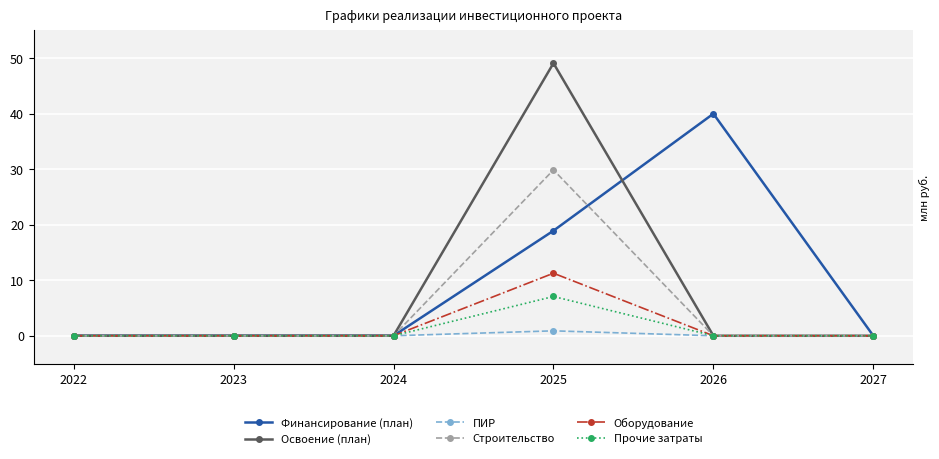

How many distinct data groups are displayed?

6